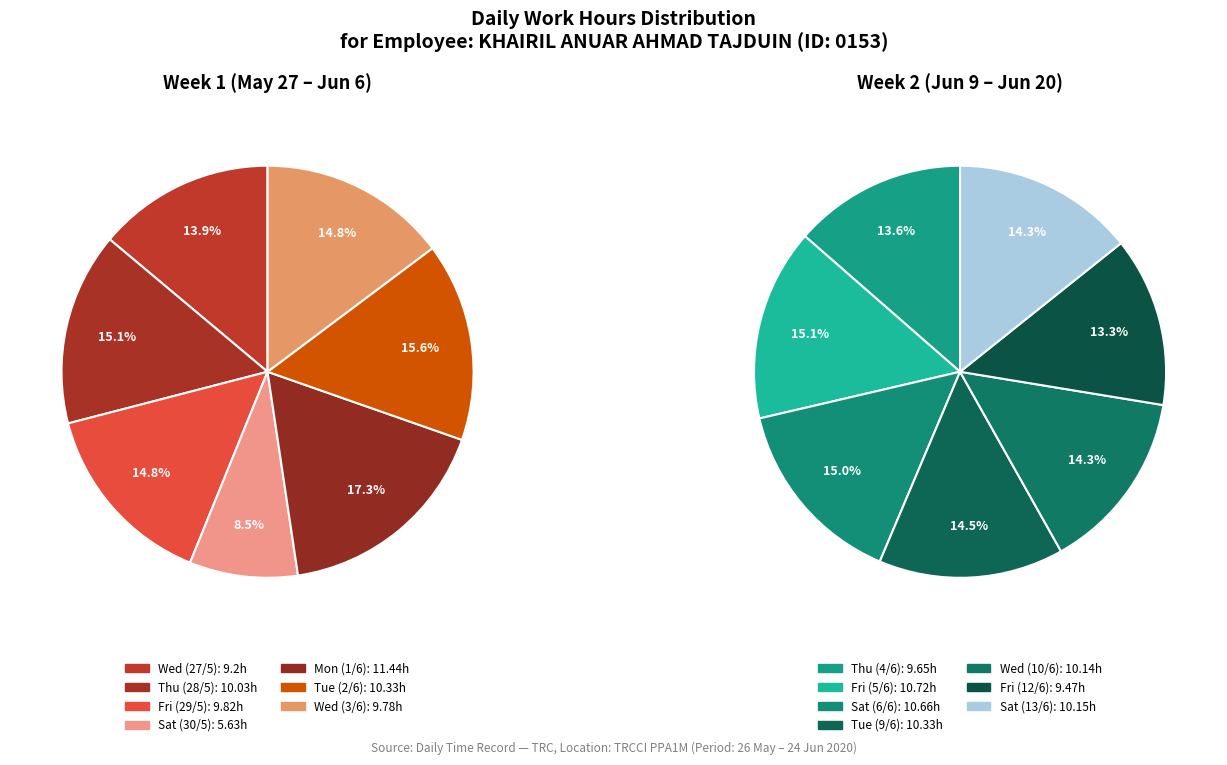

How many slices are in this pie chart?

7